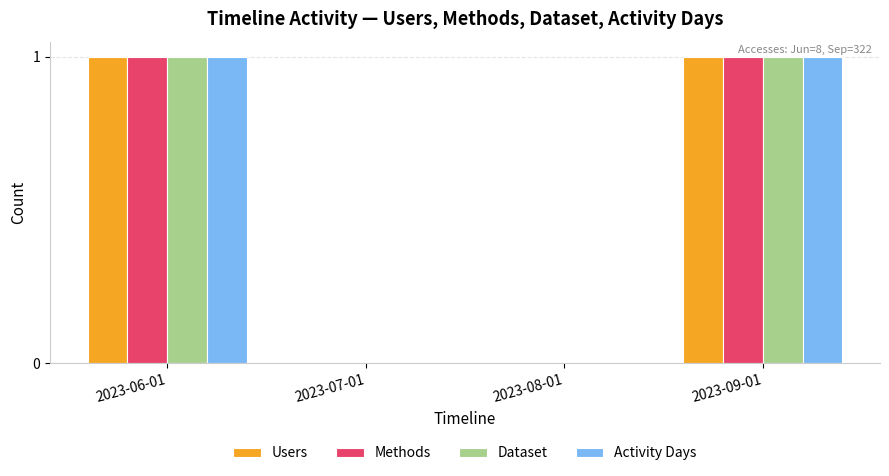

How many data points does each series have?

4